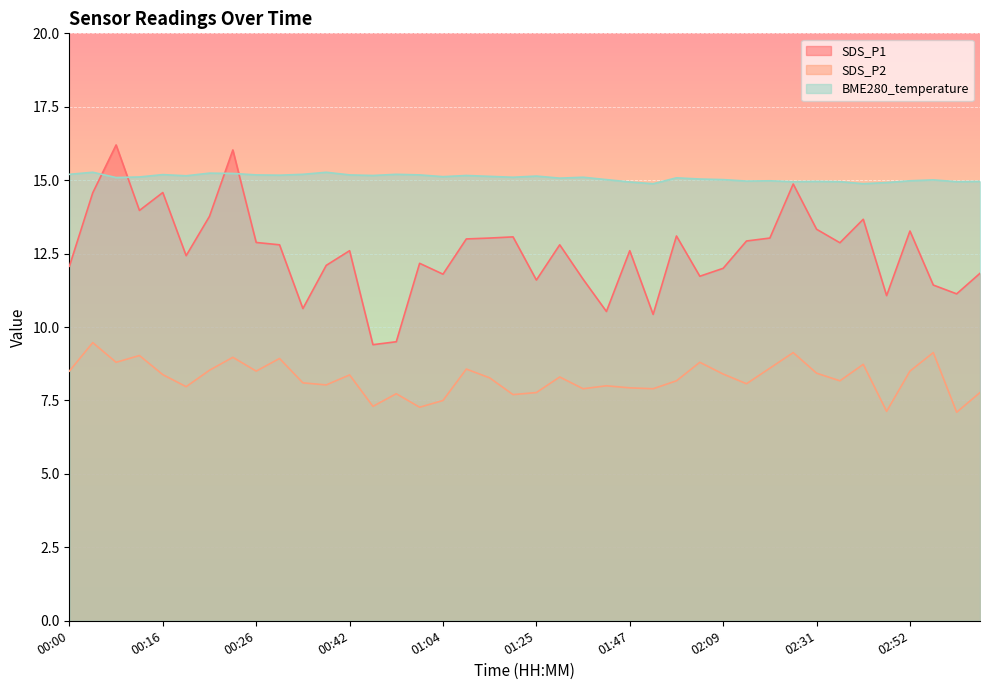

What is the maximum value shown in the chart?

16.2